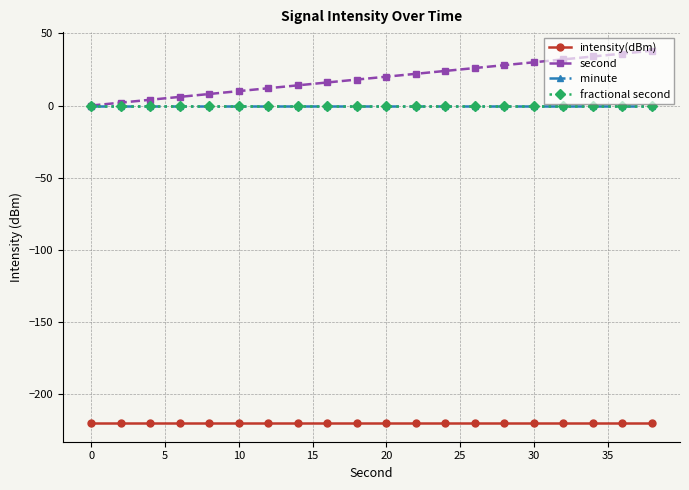

Is this an area chart (filled region under the line)?

No